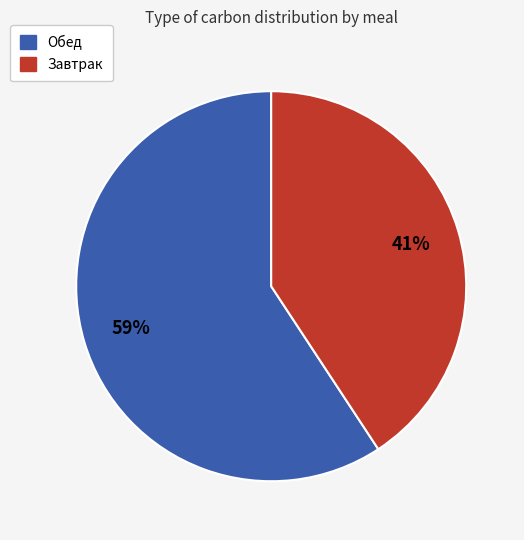

Is there a majority slice in this chart?

Yes